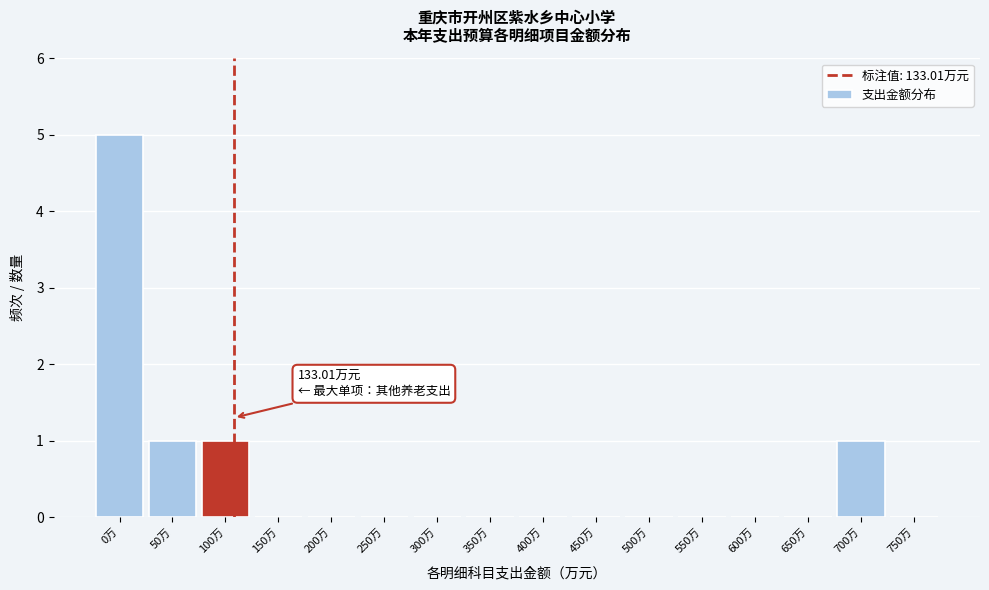

Reading right to left, extract all data points from this chart.

750万=0	700万=1	650万=0	600万=0	550万=0	500万=0	450万=0	400万=0	350万=0	300万=0	250万=0	200万=0	150万=0	100万=1	50万=1	0万=5